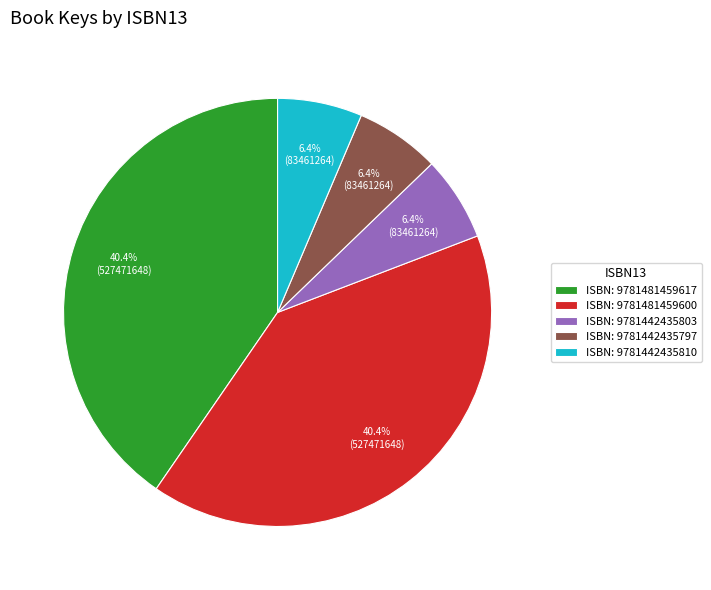

Do ISBN: 9781442435797 and ISBN: 9781442435810 together represent more than half of the pie?

No